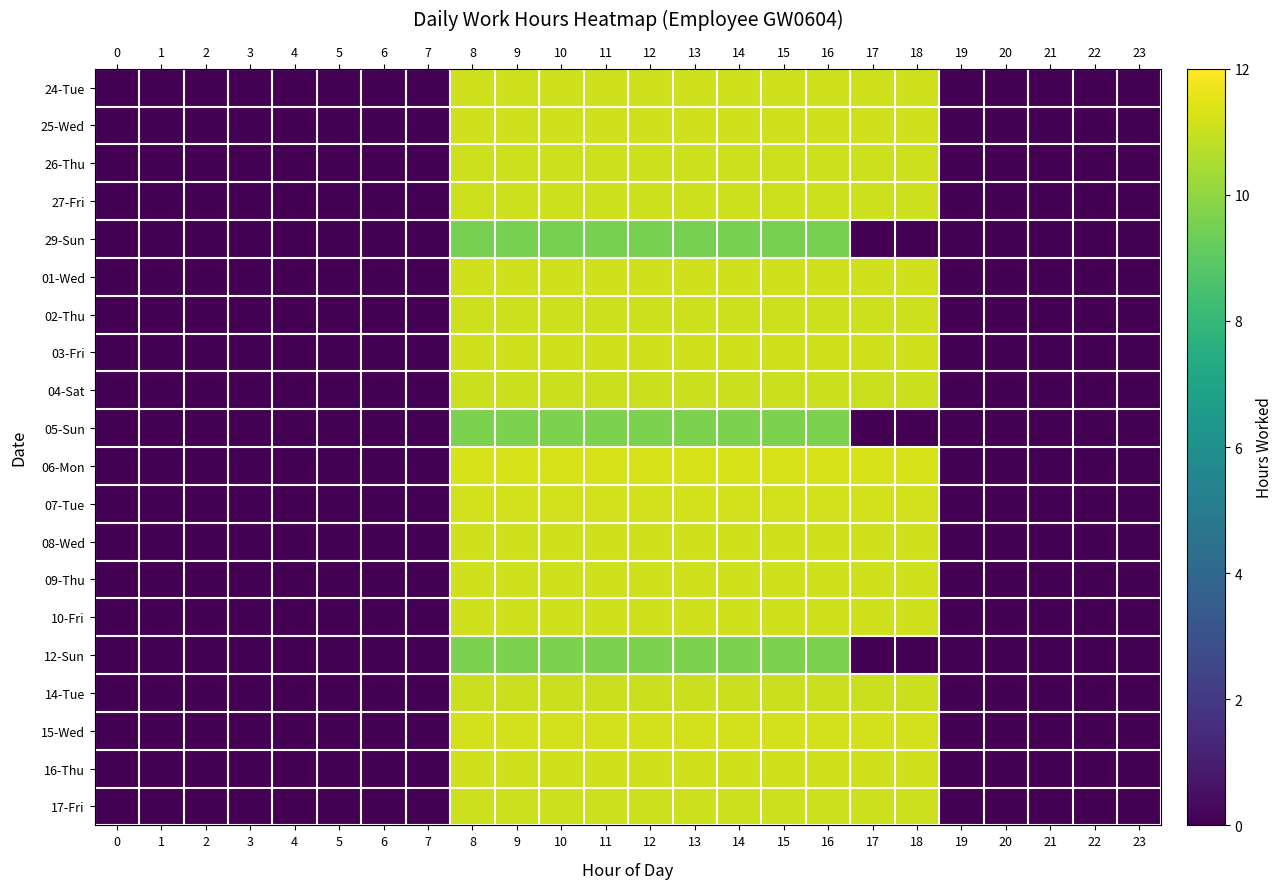

At which category is the sum across all series the highest?

8